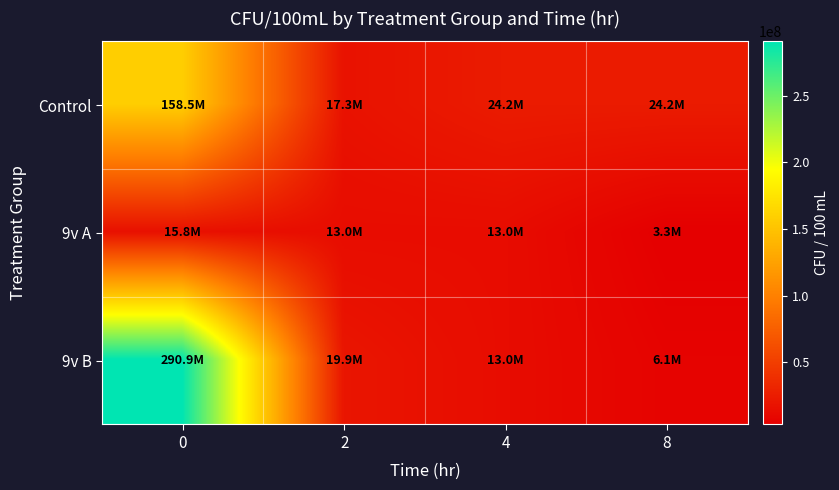

Between 2 and 8, which series saw the biggest shift?

9v B